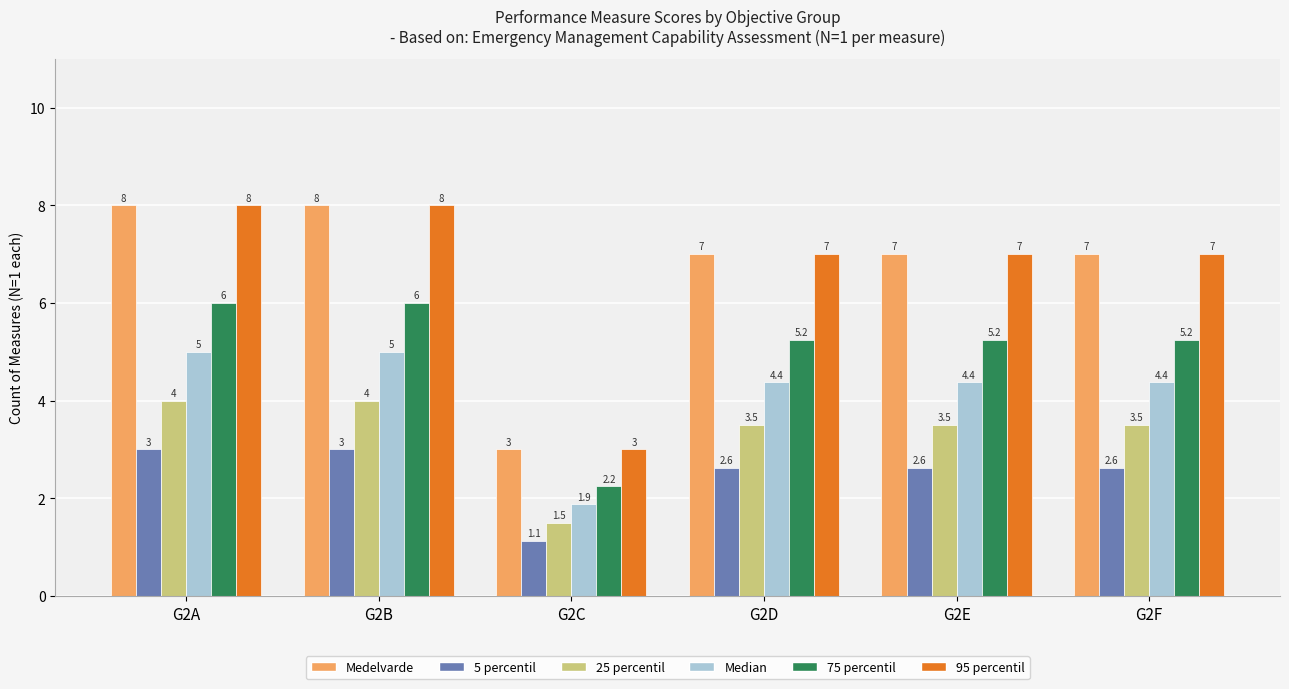

What is the difference between the highest and lowest values at G2A?

5.0